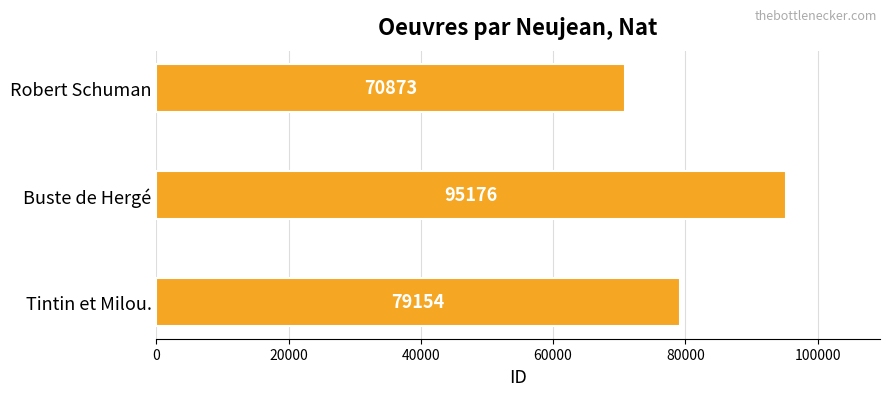

Between Buste de Hergé and Tintin et Milou., which is larger?

Buste de Hergé